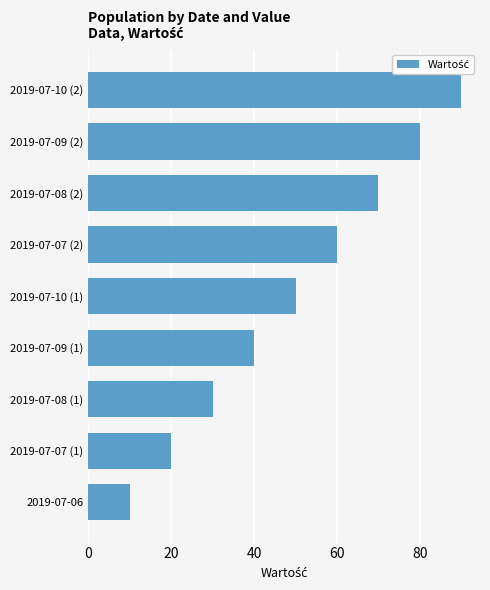

What is the change in value from 2019-07-06 to 2019-07-08 (2)?

+60